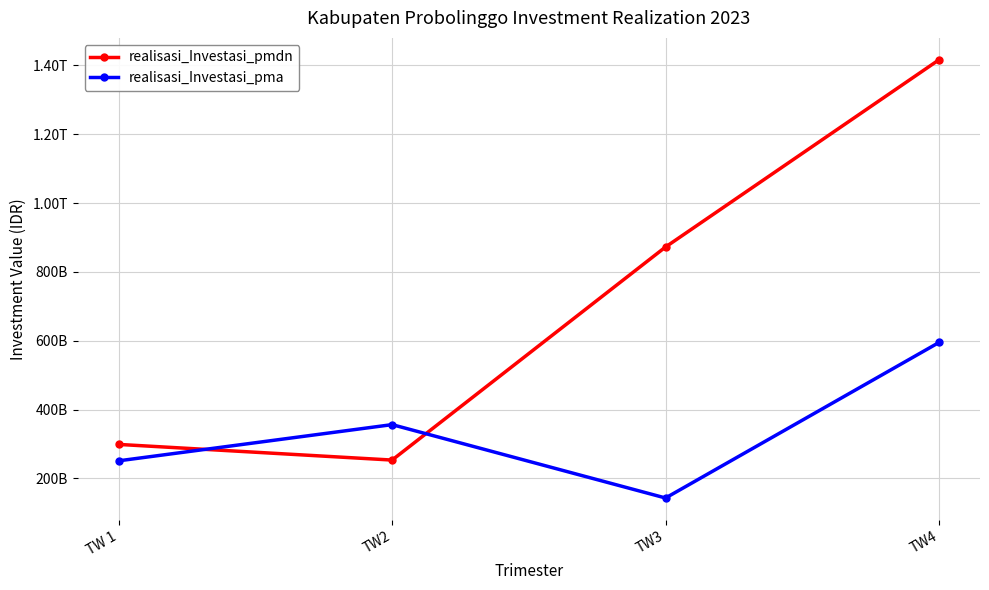

What position from the left is TW4?

4